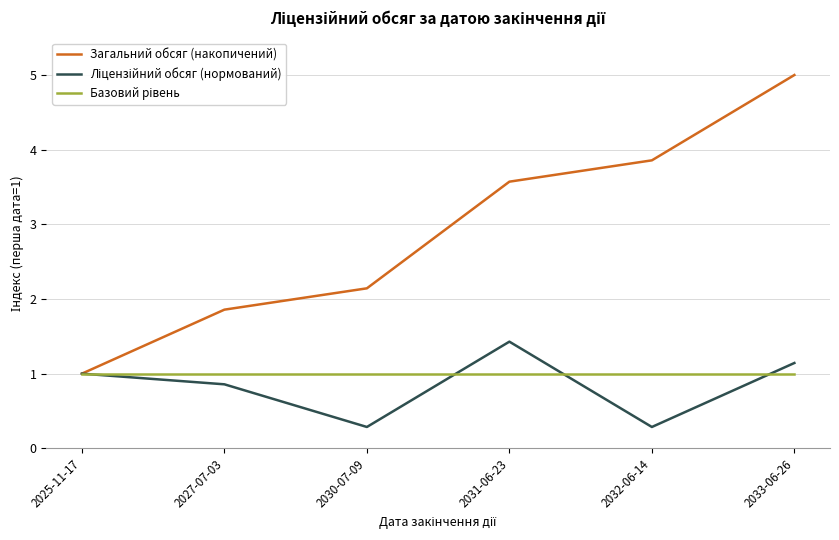

True or false: Загальний обсяг (накопичений) has a value of 3.9 at 2032-06-14.

True